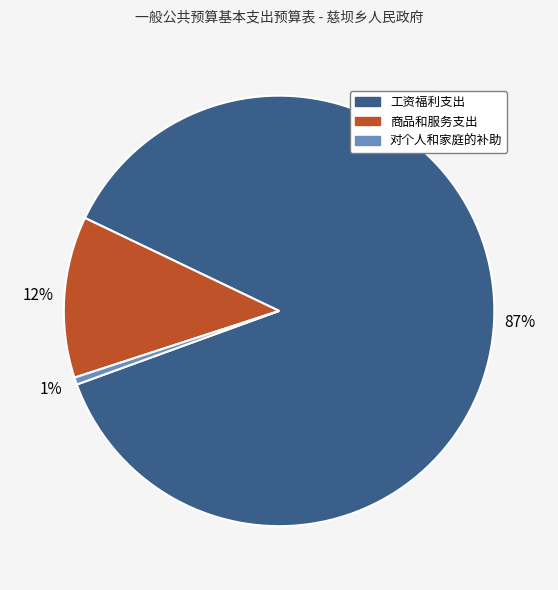

Which slice is the smallest?

对个人和家庭的补助